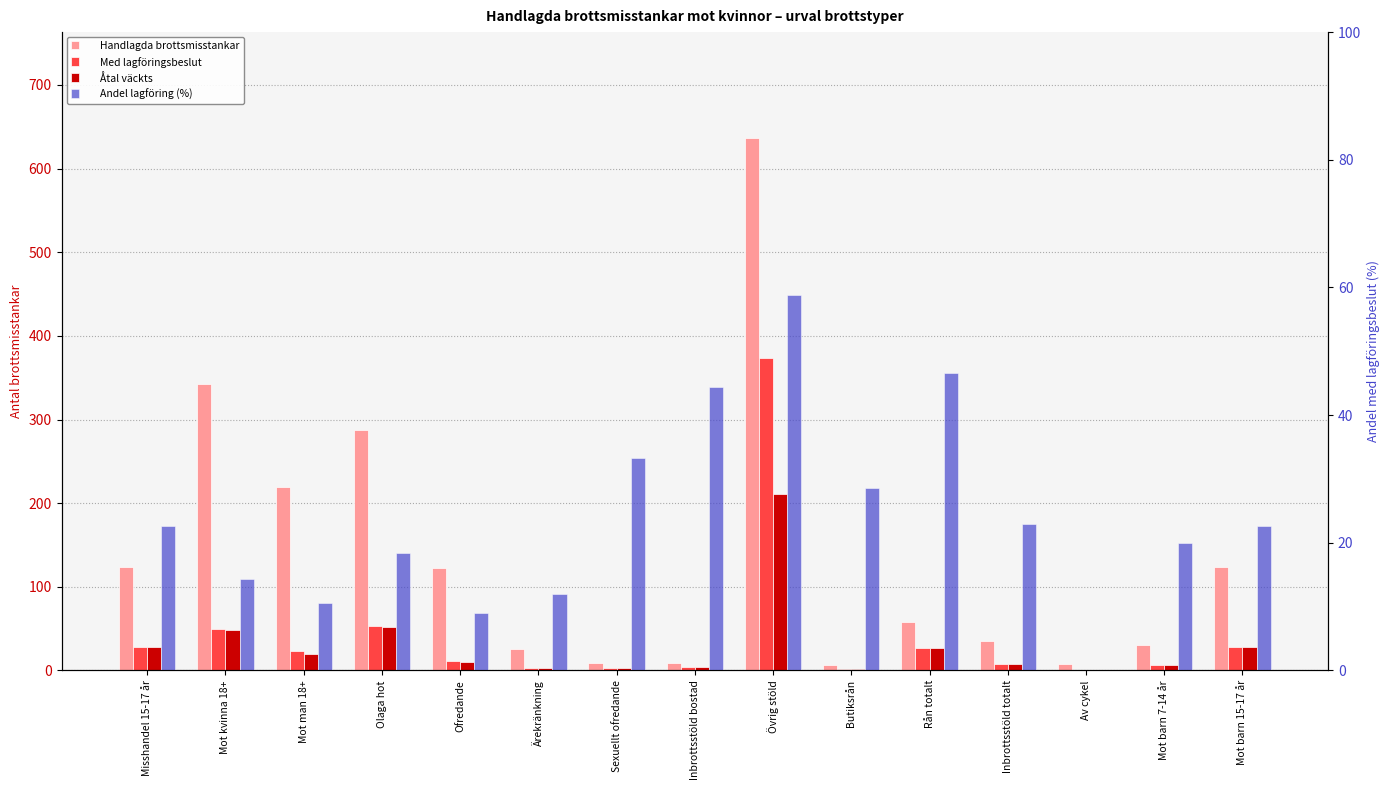

Is it true that Andel lagföring (%) equals 18.4 at Olaga hot?

True